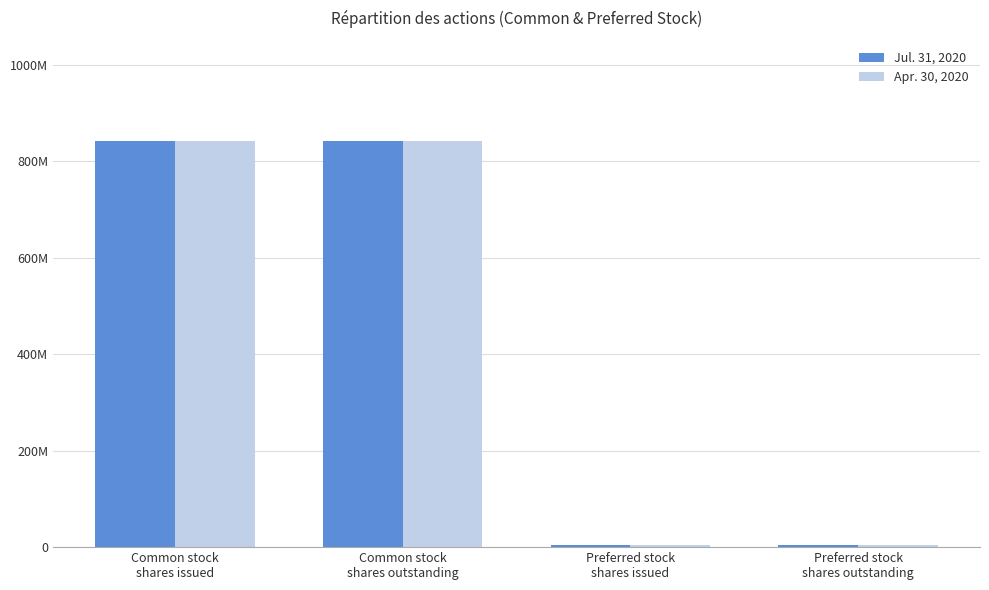

The Apr. 30, 2020 series shows 5000000 at Preferred stock
shares outstanding. True or false?

True